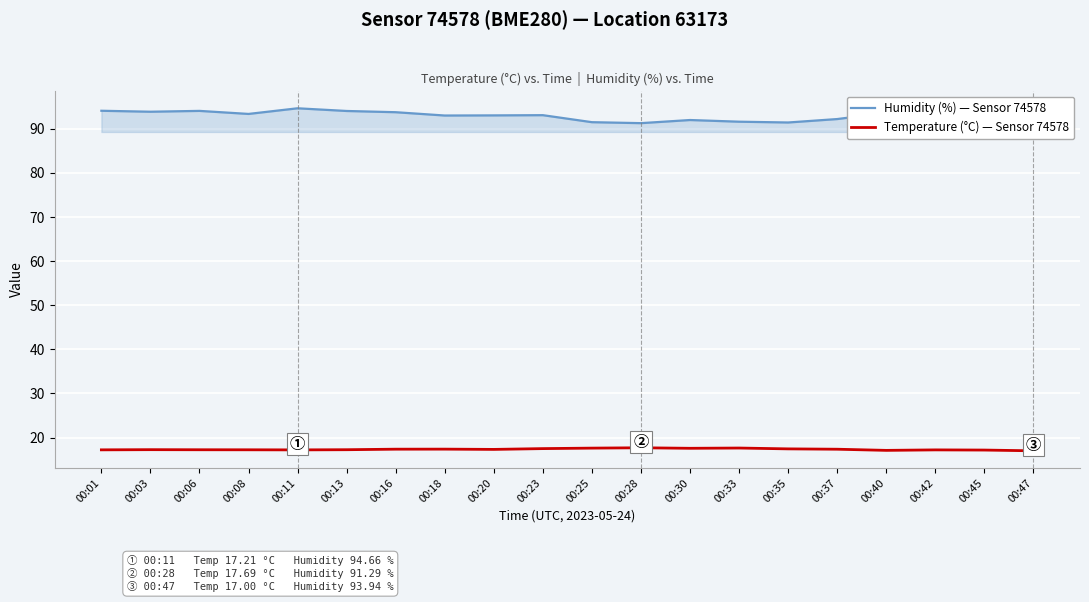

Which series has the largest total across all categories?

Humidity (%) — Sensor 74578